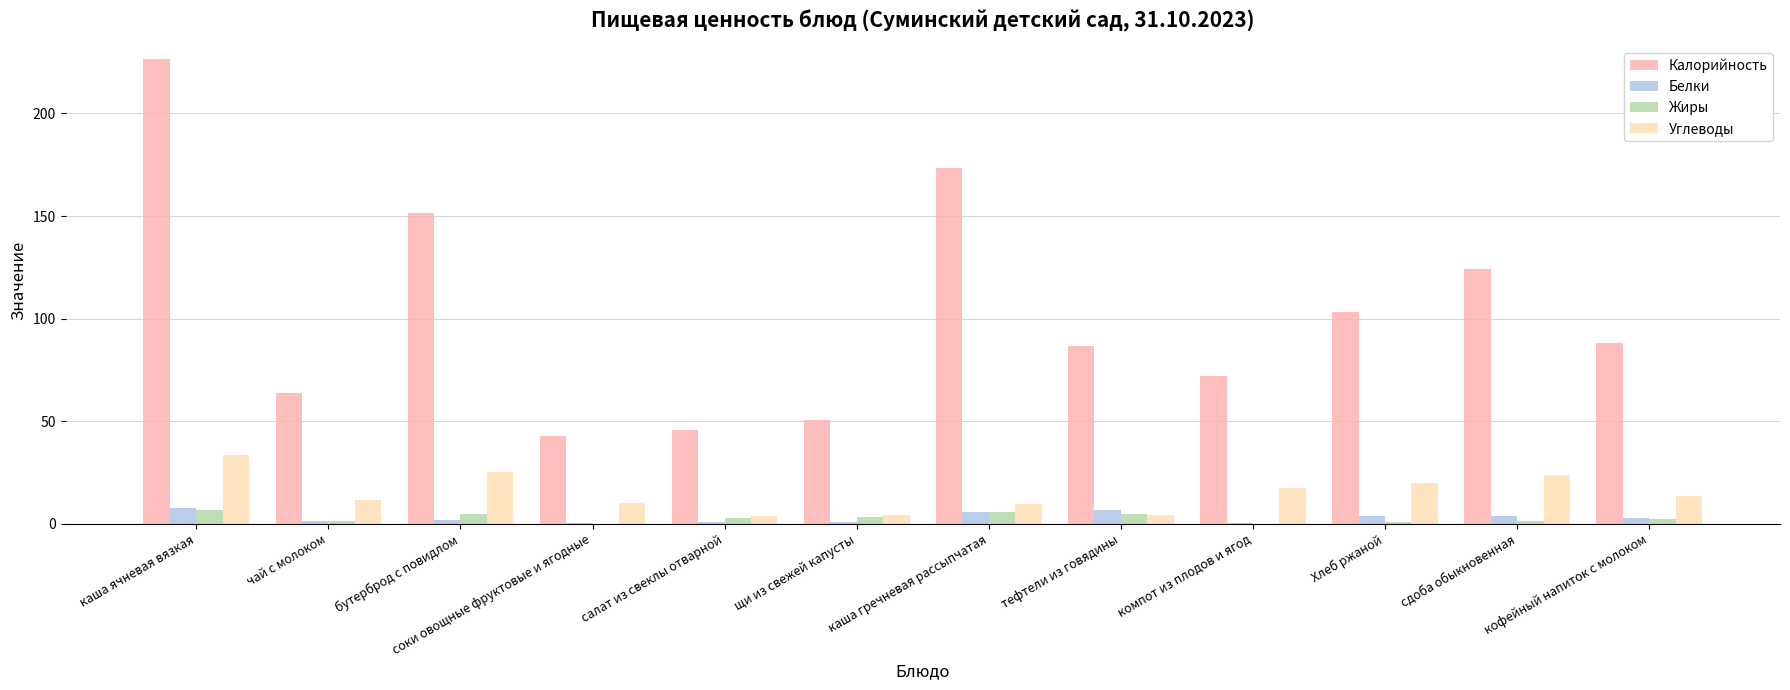

Which label corresponds to the largest value in the chart?

каша ячневая вязкая